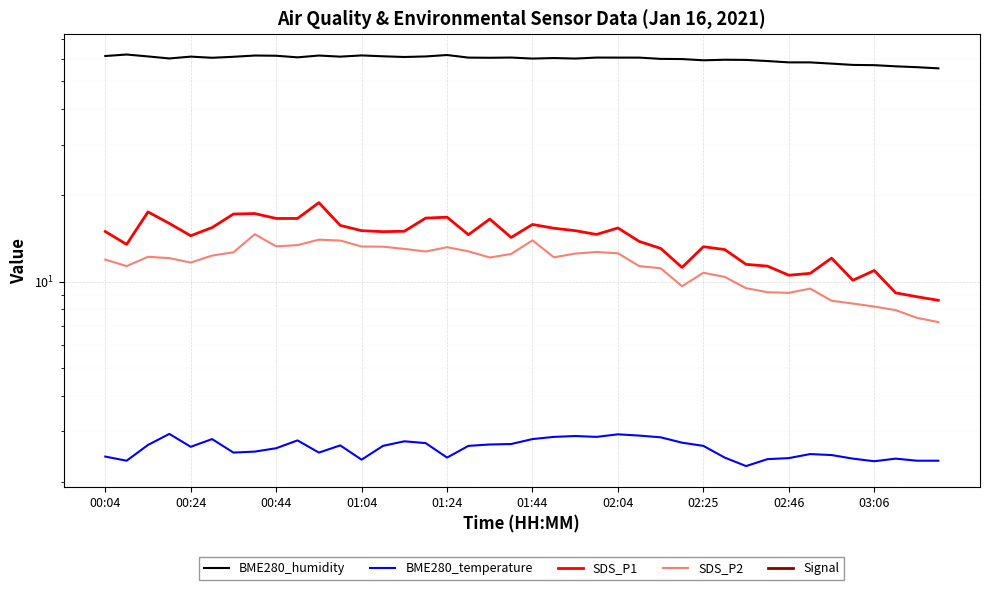

True or false: Signal and BME280_humidity intersect in this chart.

False